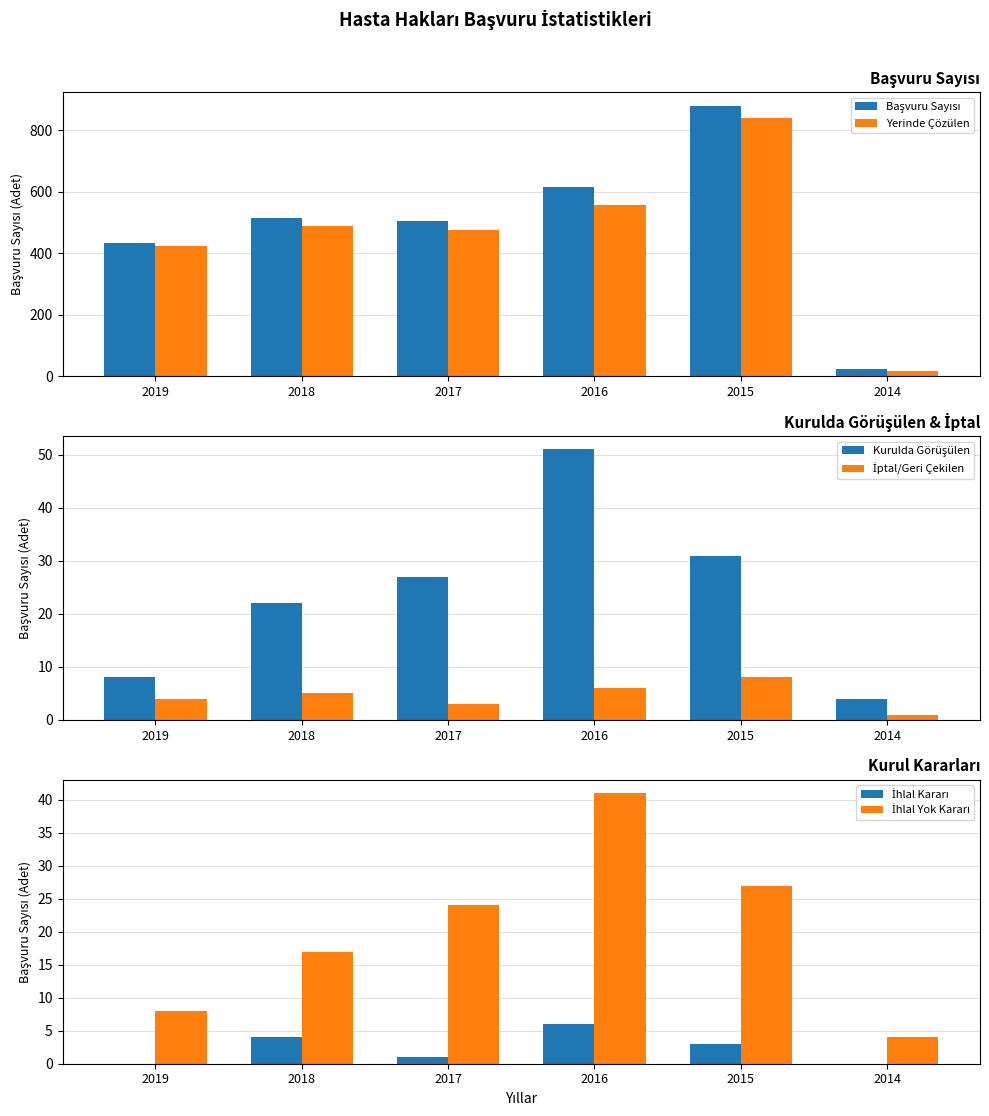

What is the difference between the maximum and minimum values in the Kurulda Görüşülen series?

47